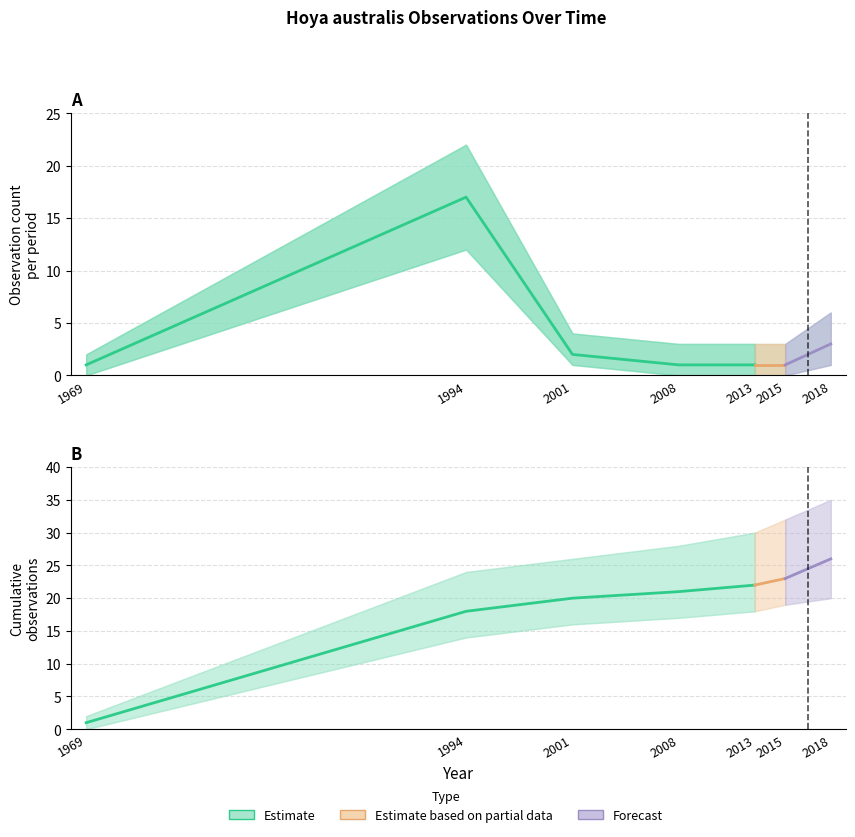

What is the total value across all series at 1?

35